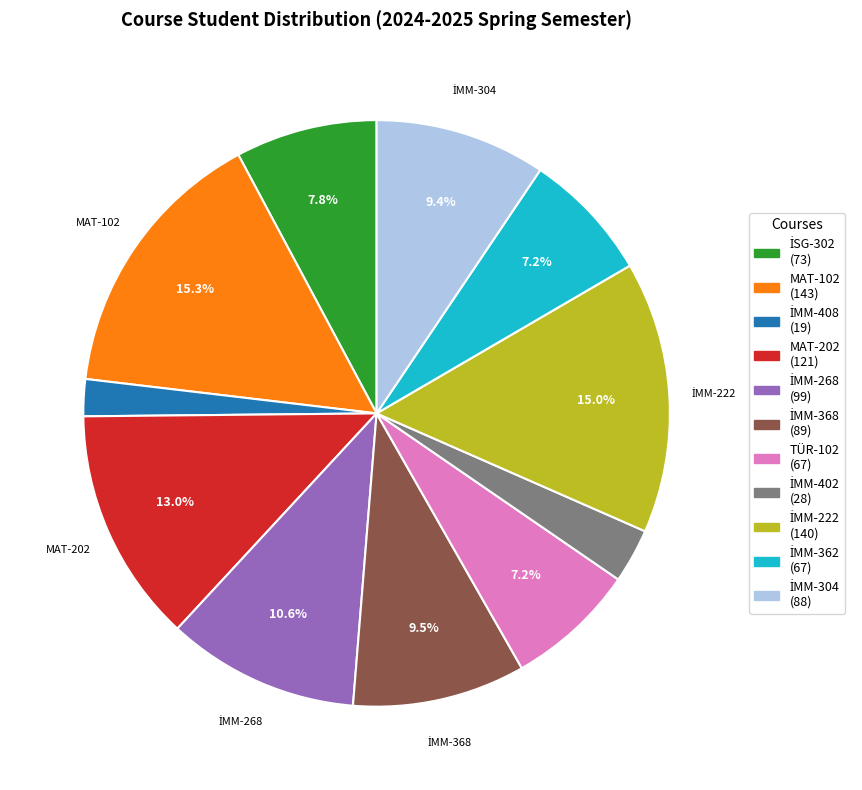

The TÜR-102 slice represents 7% of the pie. True or false?

True